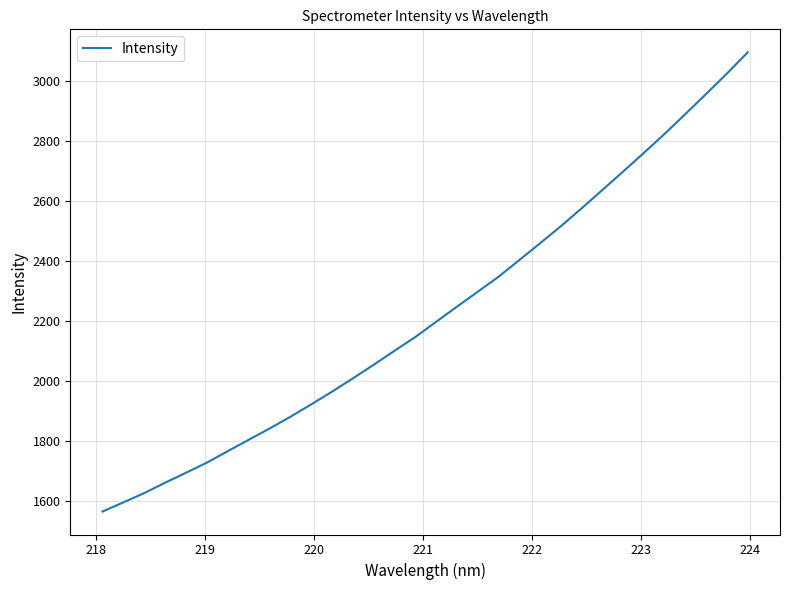

What is the difference between the maximum and minimum values?

1533.4